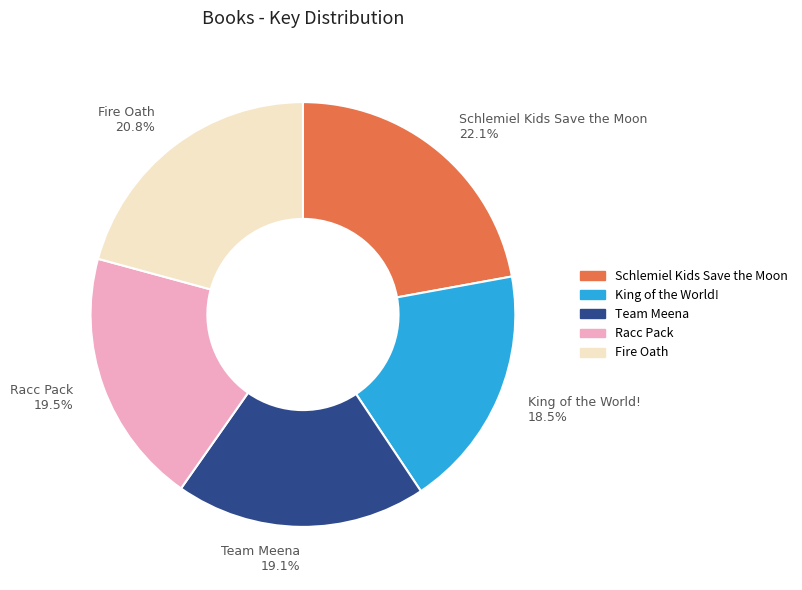

Which category has the biggest portion of the pie?

Schlemiel Kids Save the Moon